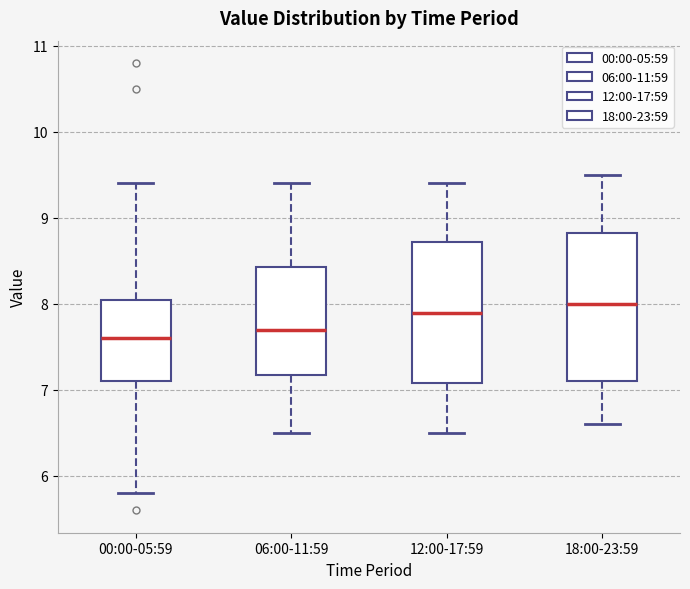

Reading left to right, read every box against the y-axis: the position of its median line, the range the box covers, and the ends of its whiskers. The values are not printed on the chart, so give them approximately, as read against the axis.

00:00-05:59: median 7.6, box 7.1 to 8.1, whiskers 5.8 to 9.4
06:00-11:59: median 7.7, box 7.2 to 8.4, whiskers 6.5 to 9.4
12:00-17:59: median 7.9, box 7.1 to 8.7, whiskers 6.5 to 9.4
18:00-23:59: median 8.0, box 7.1 to 8.8, whiskers 6.6 to 9.5